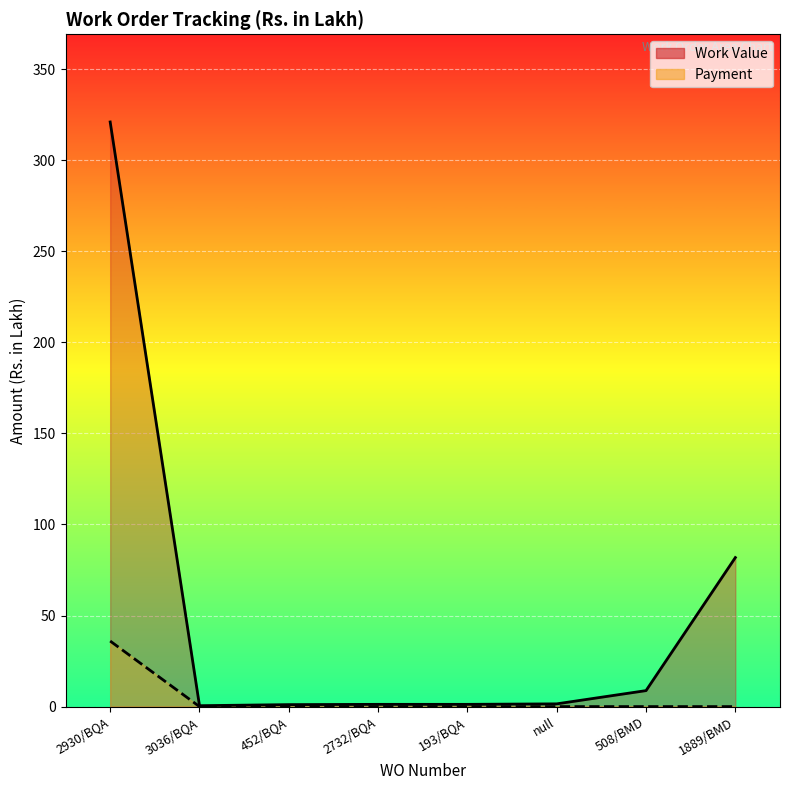

True or false: Work Value and Payment intersect in this chart.

False